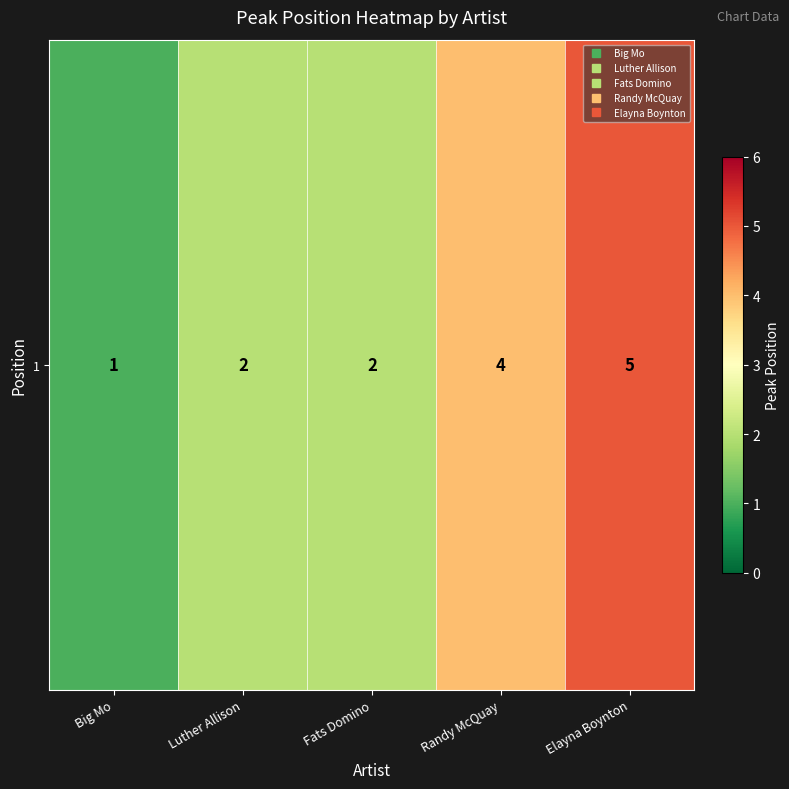

Is it true that the value at Big Mo is 2?

False